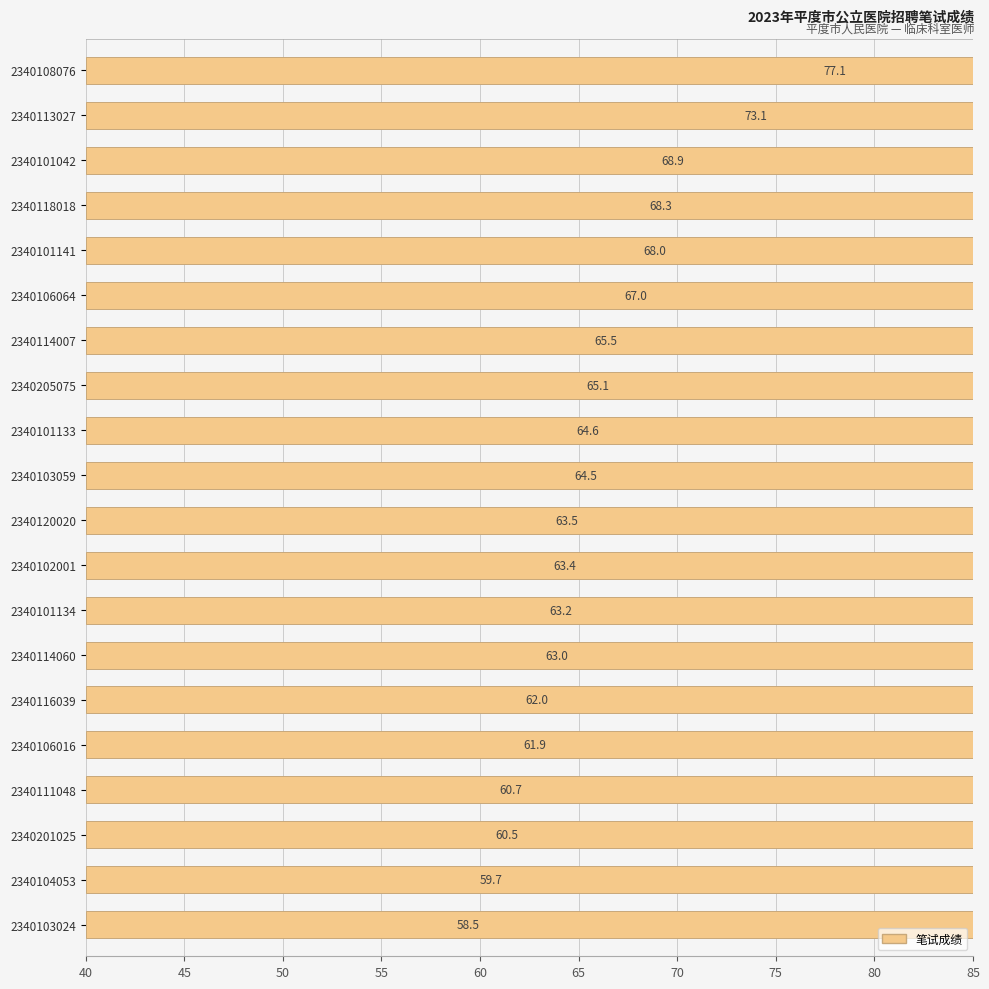

Is it true that the value at 2340101133 is 87.2?

False